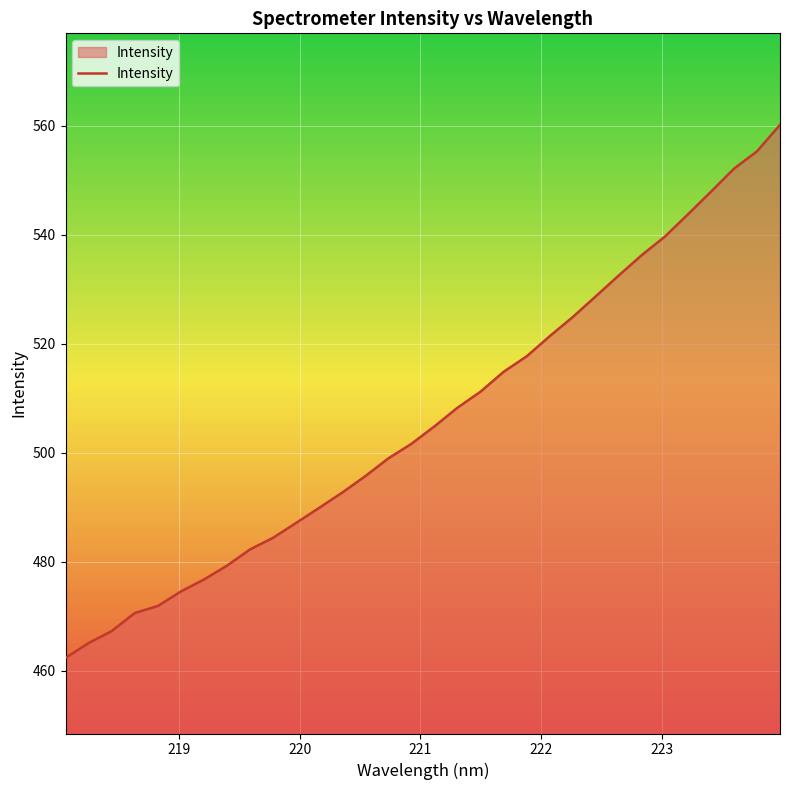

Reading left to right, what are all the values shown in this chart?

218.0596=462.4	218.2508=465.1	218.442=467.3	218.6332=470.6	218.8244=471.9	219.0156=474.6	219.2067=476.8	219.3979=479.3	219.589=482.3	219.7801=484.4	219.9712=487.1	220.1623=489.9	220.3533=492.7	220.5444=495.7	220.7354=499.0	220.9264=501.7	221.1174=504.9	221.3083=508.3	221.4993=511.2	221.6902=514.9	221.8812=517.7	222.0721=521.4	222.263=524.9	222.4538=528.7	222.6447=532.6	222.8355=536.3	223.0264=539.7	223.2172=543.8	223.408=547.9	223.5987=552.1	223.7895=555.3	223.9802=560.2